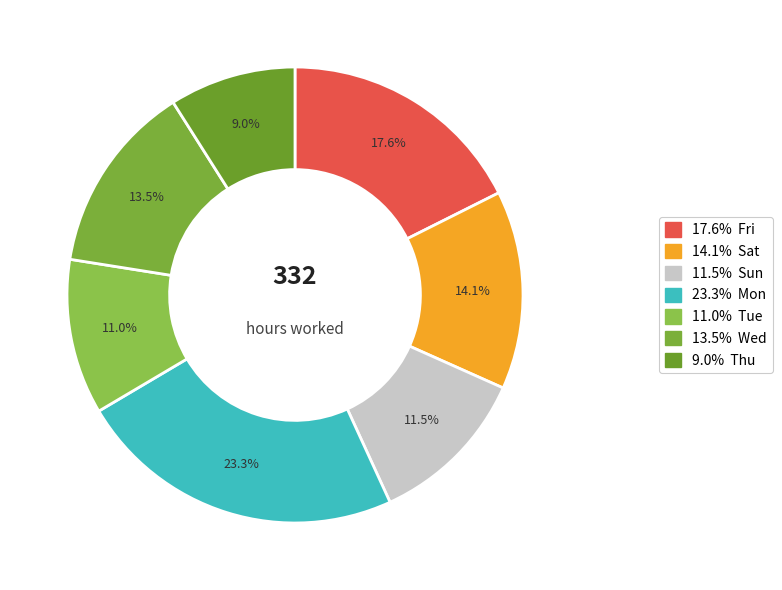

Count the number of slices in the pie.

7